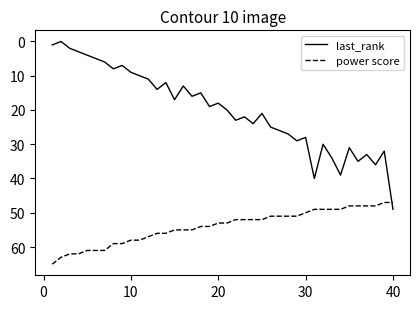

Rank the series by their average value, from lowest to highest.

last_rank, power score